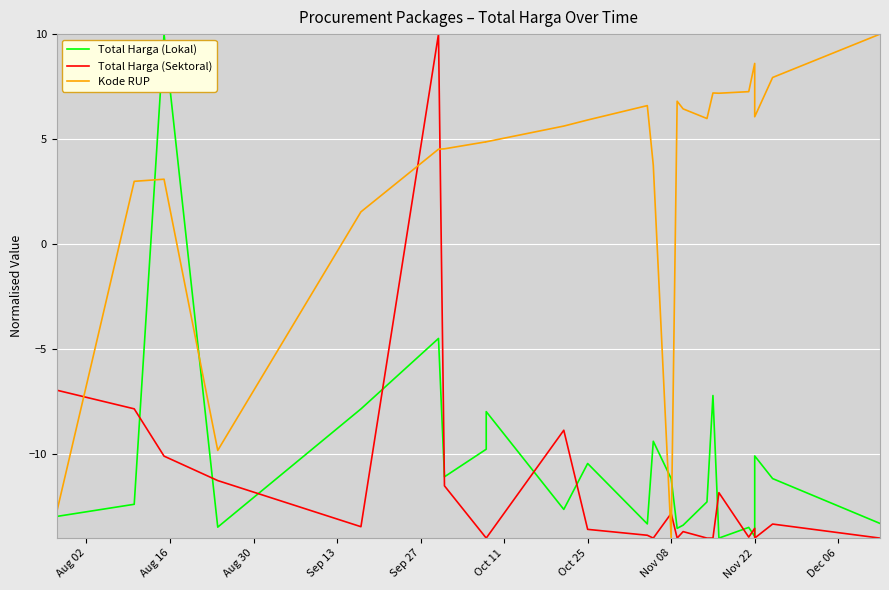

Reading left to right, what are all the values shown in this chart?

Total Harga (Lokal): -13.0	-12.4	10.0	-13.5	-7.8	-4.5	-11.1	-9.8	-8.0	-12.6	-10.4	-13.3	-9.4	-11.2	-13.5	-13.4	-12.3	-7.2	-14.0	-13.5	-13.9	-10.1	-11.2	-13.3
Total Harga (Sektoral): -7.0	-7.8	-10.1	-11.3	-13.5	10.0	-11.5	-14.0	-14.0	-8.9	-13.6	-13.9	-14.0	-12.8	-14.0	-13.7	-14.0	-14.0	-11.8	-14.0	-13.5	-14.0	-13.3	-14.0
Kode RUP: -12.8	3.0	3.1	-9.8	1.5	4.5	4.5	4.9	4.9	5.6	5.9	6.6	3.8	-14.0	6.8	6.4	6.0	7.2	7.2	7.3	8.6	6.1	7.9	10.0